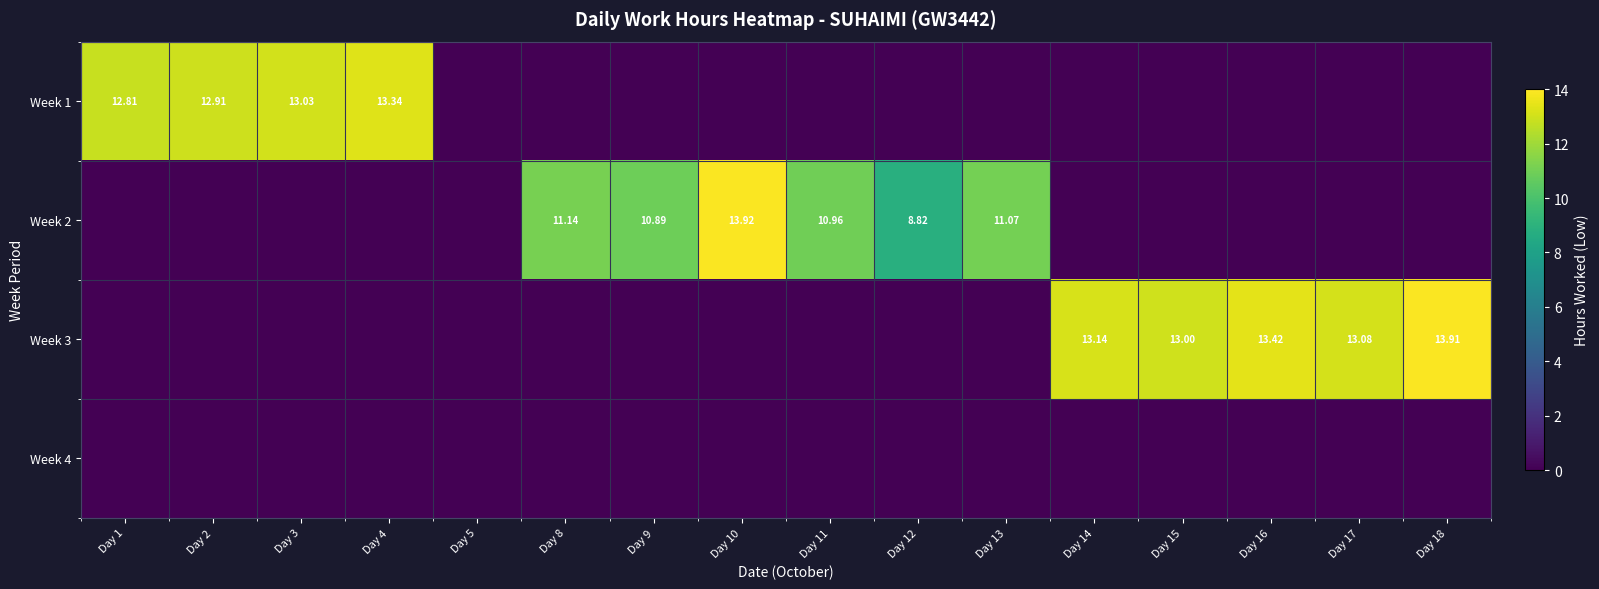

At how many categories does at least one series exceed 10?

14